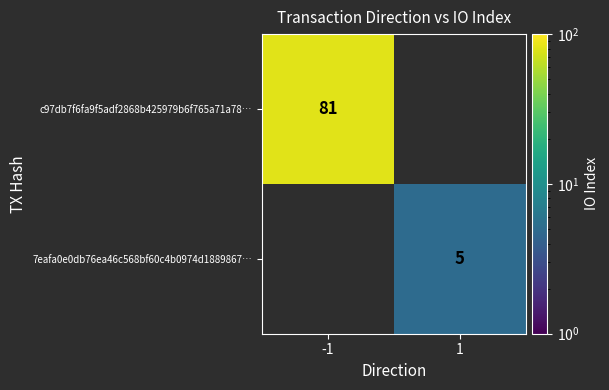

True or false: c97db7f6fa9f5adf2868b425979b6f765a71a78… has a value of 48 at -1.

False